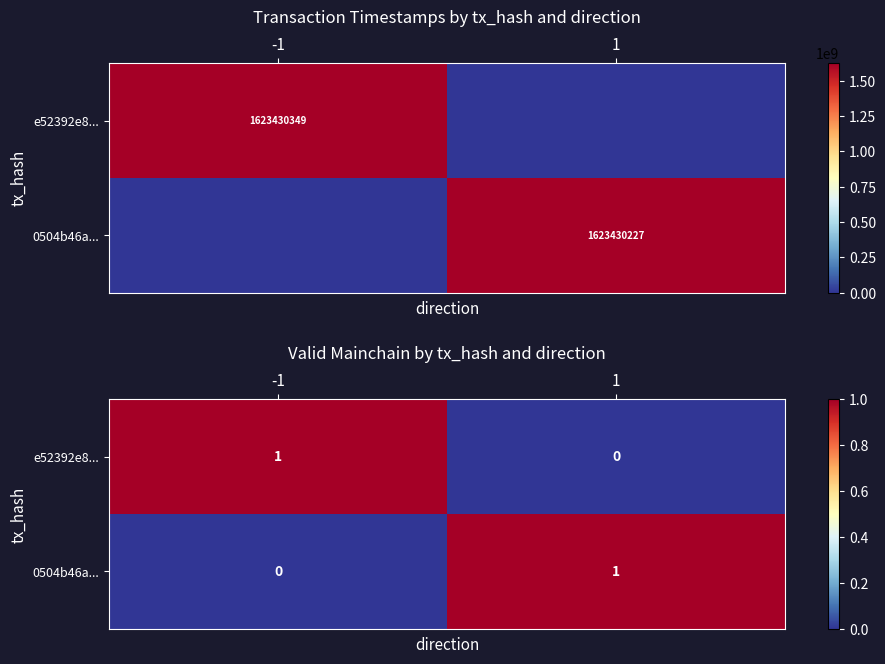

What is the sum of all e52392e8... values?

1